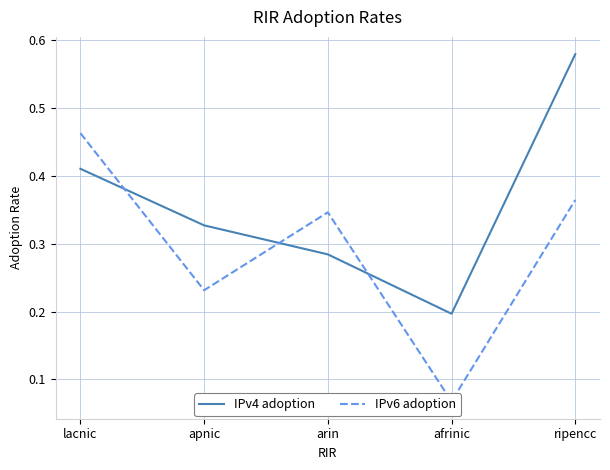

Rank the categories by IPv4 adoption value from lowest to highest.

afrinic, arin, apnic, lacnic, ripencc